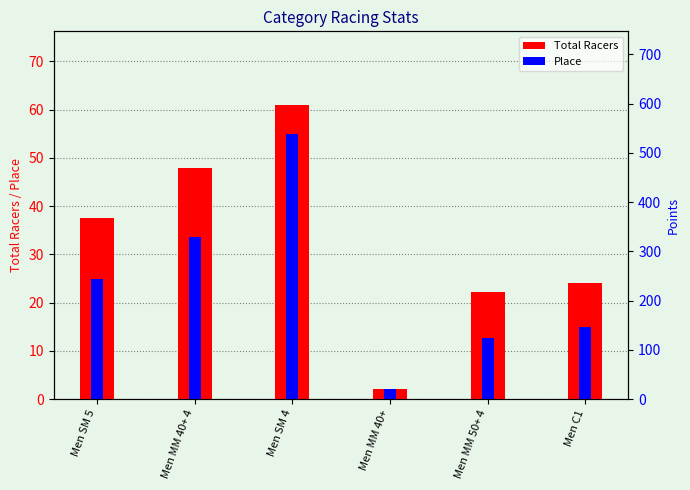

What is the spread (max minus min) of values at Men MM 50+ 4?

9.5